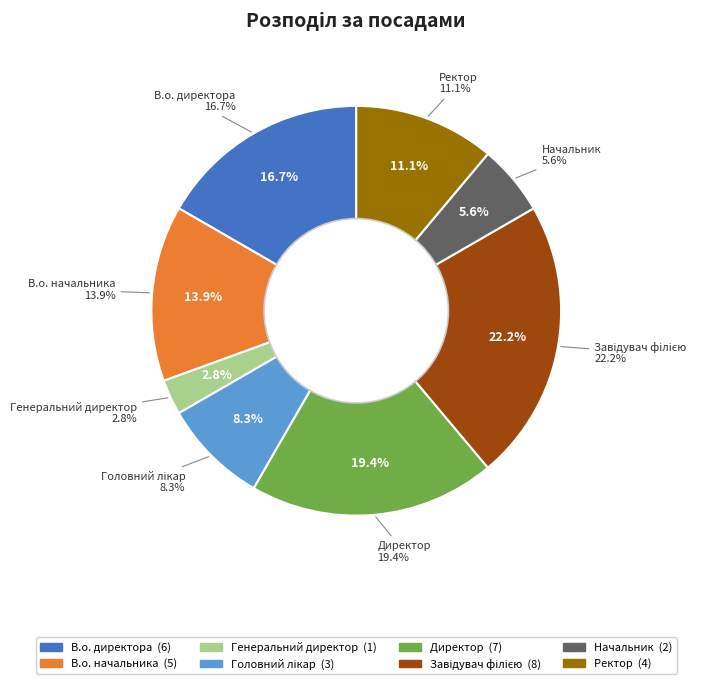

To the nearest percent, what percentage of the pie is В.о. директора?

17%